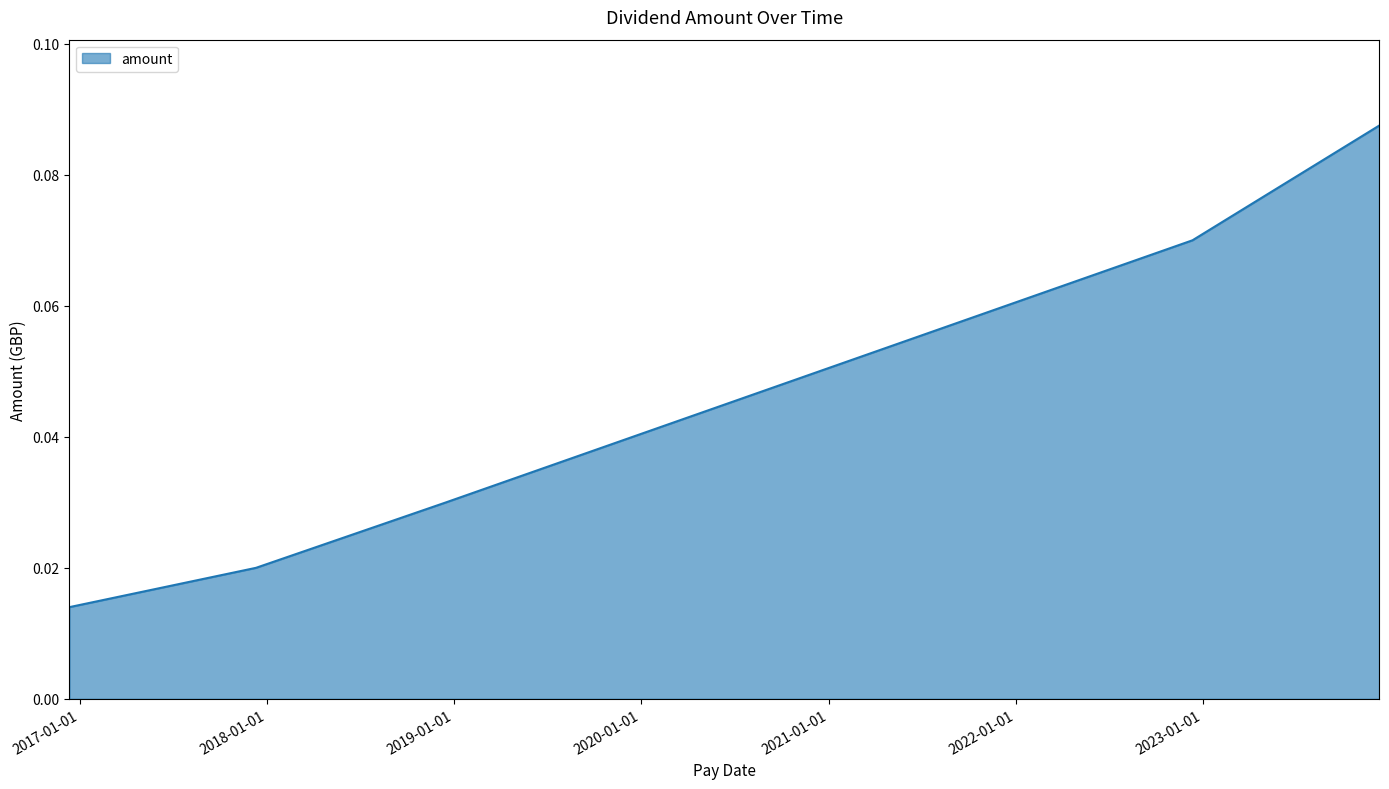

True or false: there are more than 2 points higher than both neighbors.

False